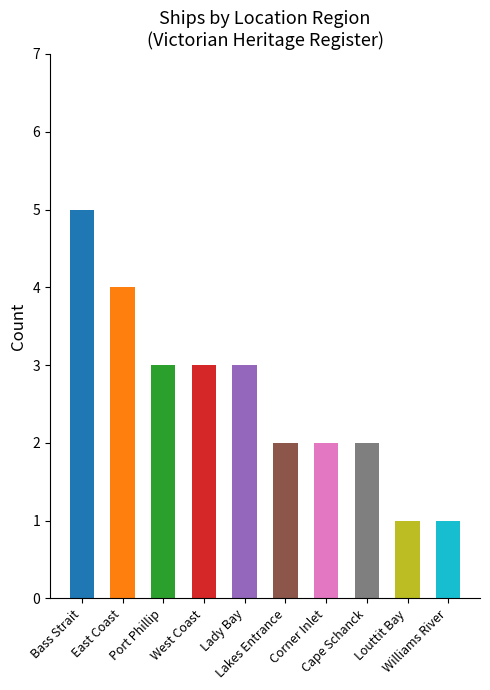

What is the smallest value displayed?

1